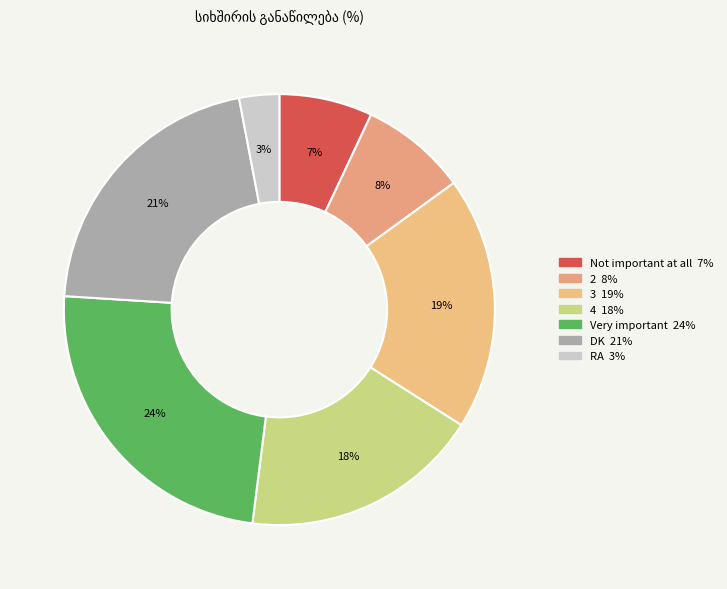

To the nearest percent, what is the average slice percentage?

14%